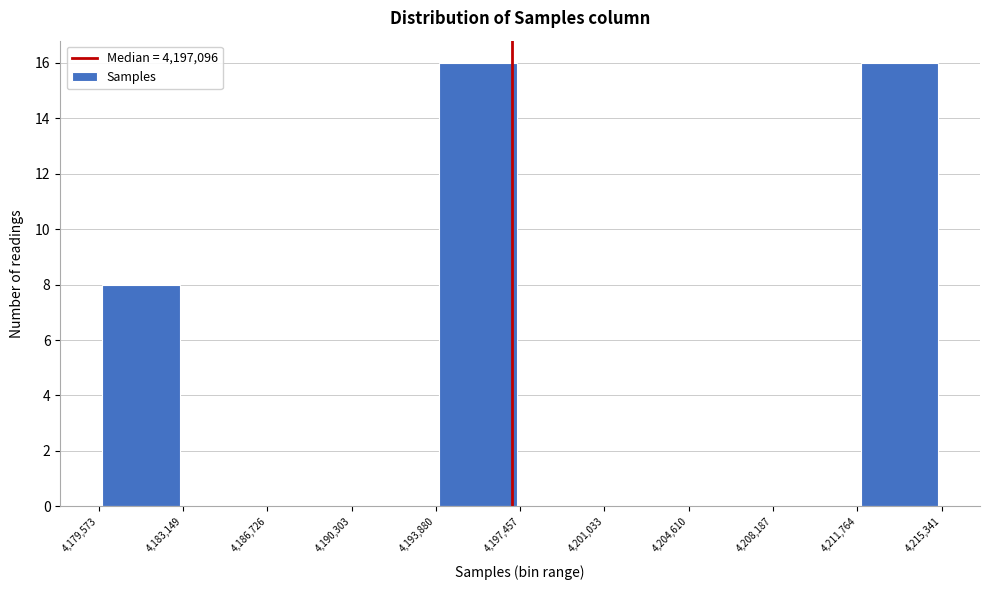

Reading left to right, list every bar in this chart as the range it spans on the x-axis followed by its height. The values are not printed on the chart, so give them approximately, as read against the axis.

4,179,573 to 4,183,149: 8
4,183,149 to 4,186,726: 0
4,186,726 to 4,190,303: 0
4,190,303 to 4,193,880: 0
4,193,880 to 4,197,457: 16
4,197,457 to 4,201,033: 0
4,201,033 to 4,204,610: 0
4,204,610 to 4,208,187: 0
4,208,187 to 4,211,764: 0
4,211,764 to 4,215,341: 16